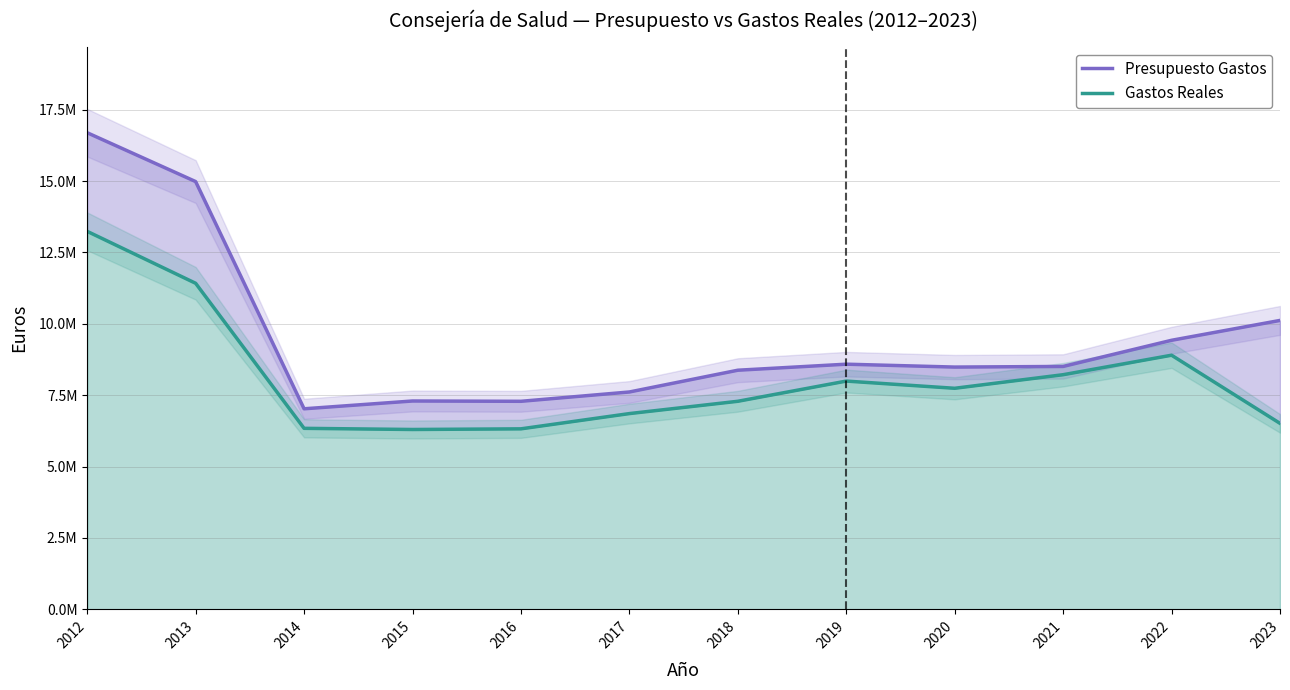

Reading right to left, transcribe all the data shown in this chart.

Presupuesto Gastos: 10118370.0	9422801.0	8506791.0	8484679.0	8585789.0	8374545.0	7612654.0	7286068.0	7296763.0	7023772.0	14981024.0	16691406.0
Gastos Reales: 6513456.4	8900071.8	8217606.0	7742013.6	7994207.3	7286761.0	6855927.9	6321642.5	6298709.0	6339345.0	11419117.3	13237579.9